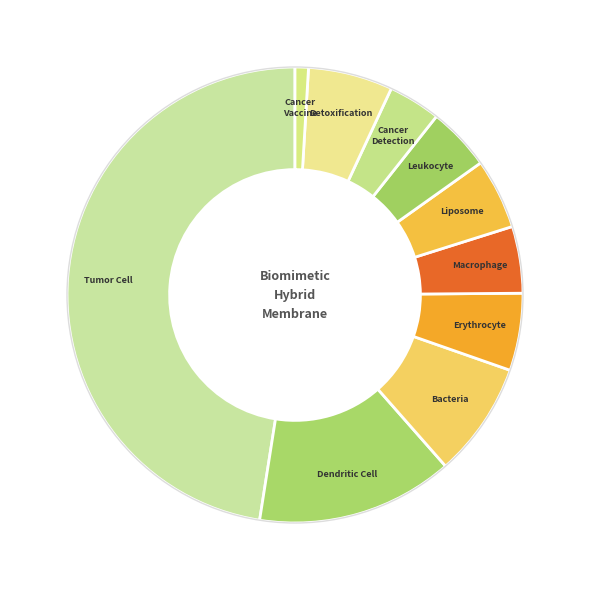

How many segments does this pie chart have?

10